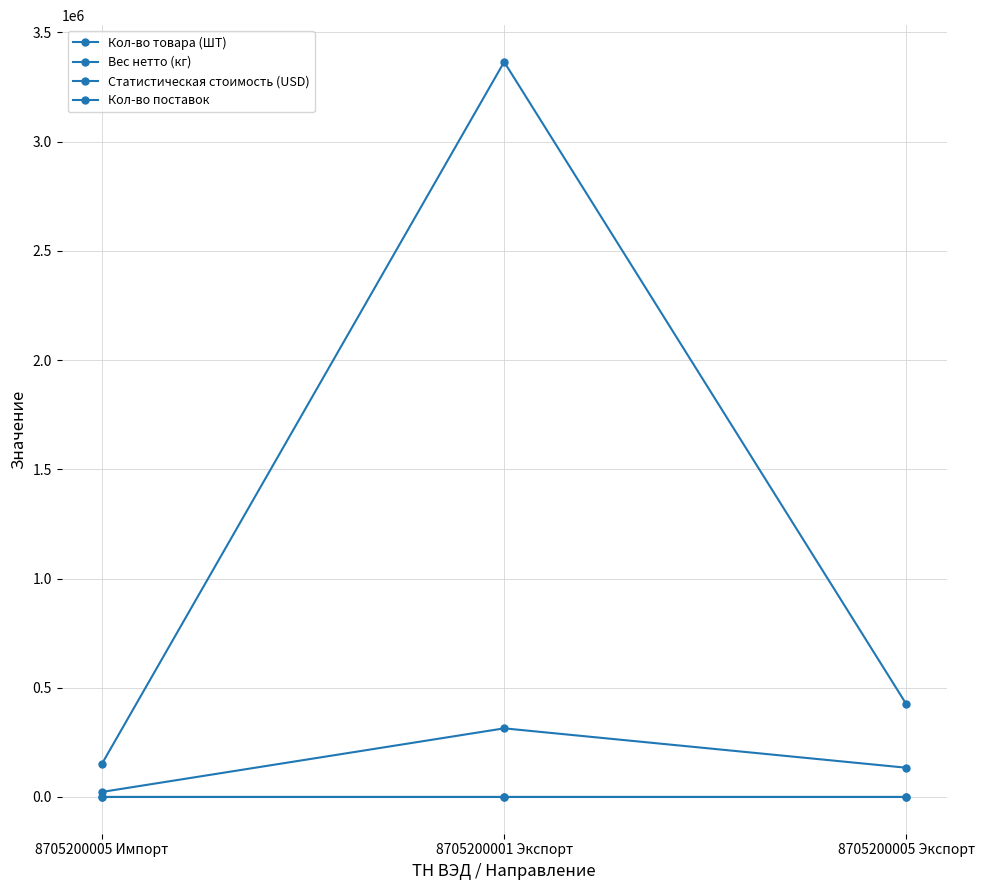

Which series has the largest total across all categories?

Статистическая стоимость (USD)